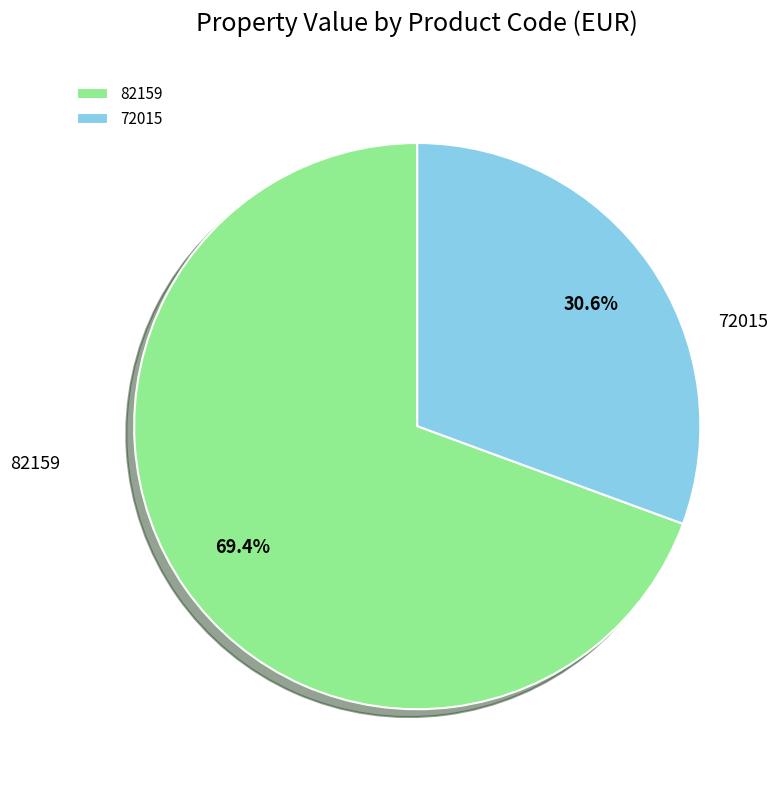

Which slice is the smallest?

72015